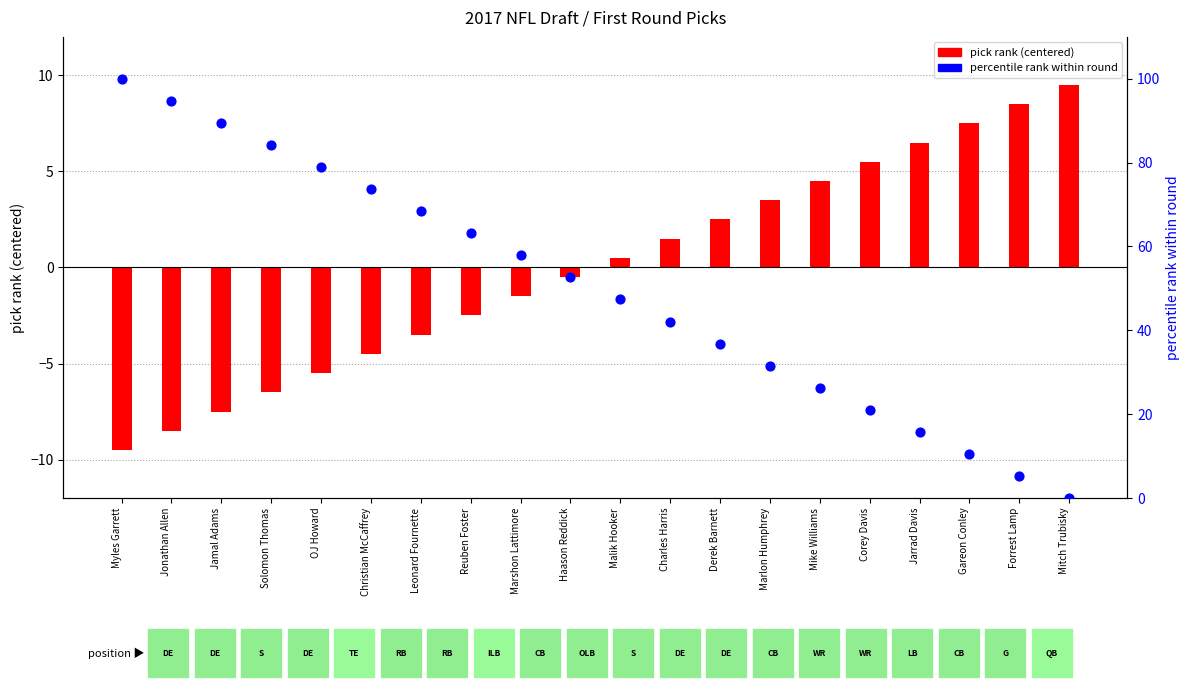

What are all the series names shown in the legend?

pick rank (centered), percentile rank within round